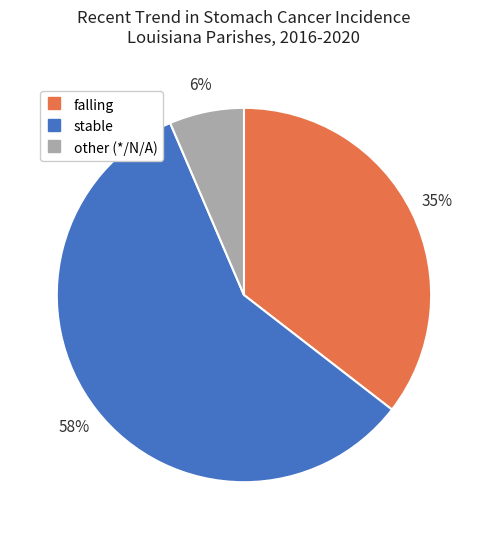

Combined, do other and stable account for over 50%?

Yes